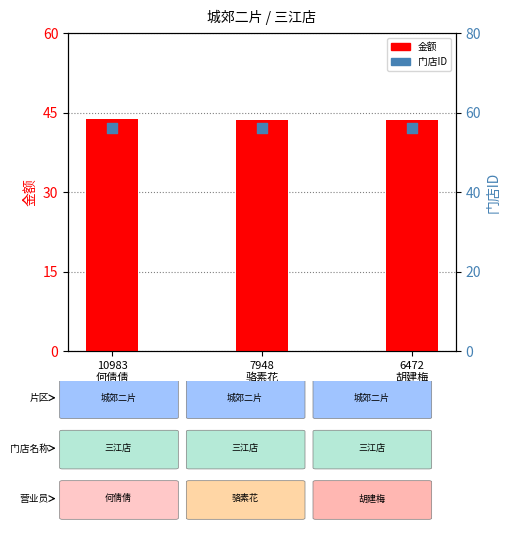

Which series has the largest Y range (max minus min)?

金额